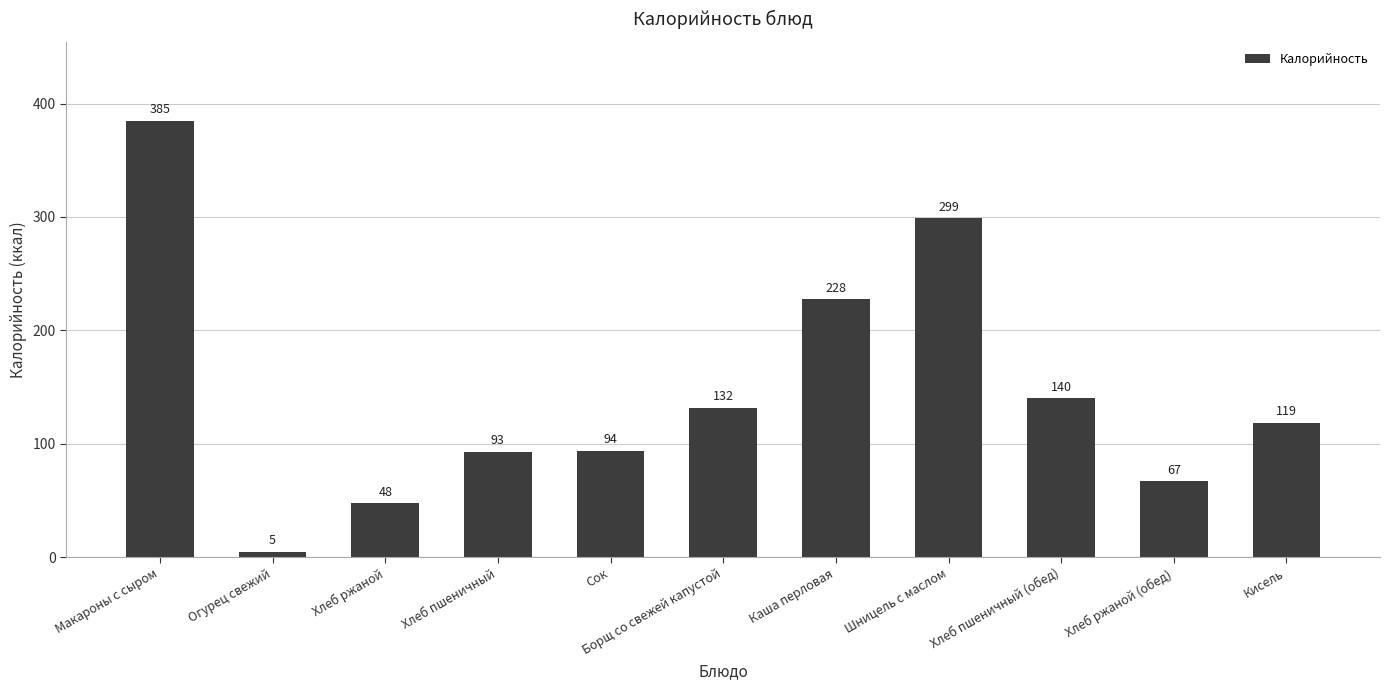

Rank the categories by value from highest to lowest.

Макароны с сыром, Шницель с маслом, Каша перловая, Хлеб пшеничный (обед), Борщ со свежей капустой, Кисель, Сок, Хлеб пшеничный, Хлеб ржаной (обед), Хлеб ржаной, Огурец свежий